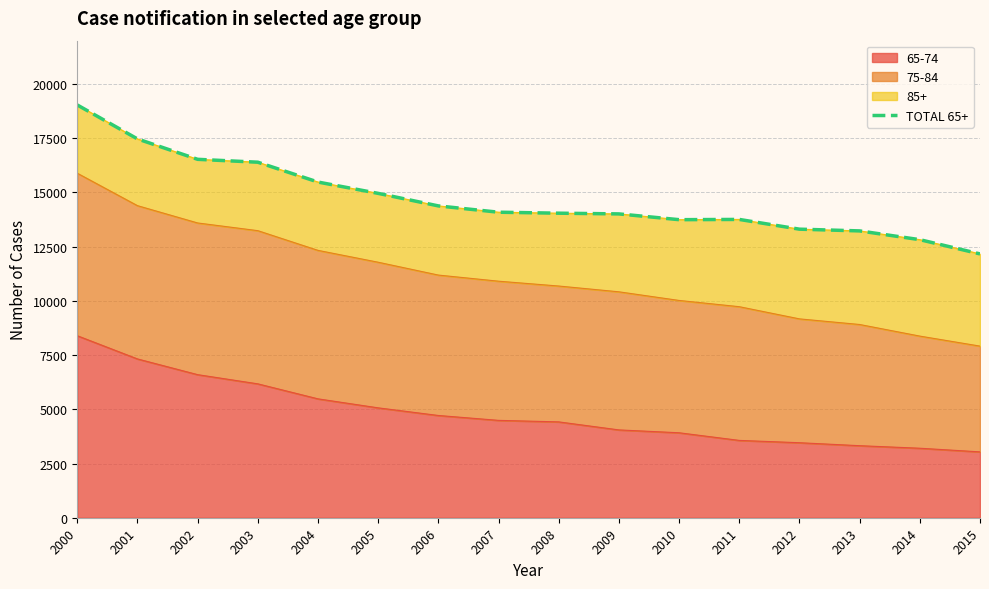

What is the sum of the values at 2011 and 2014?

26579